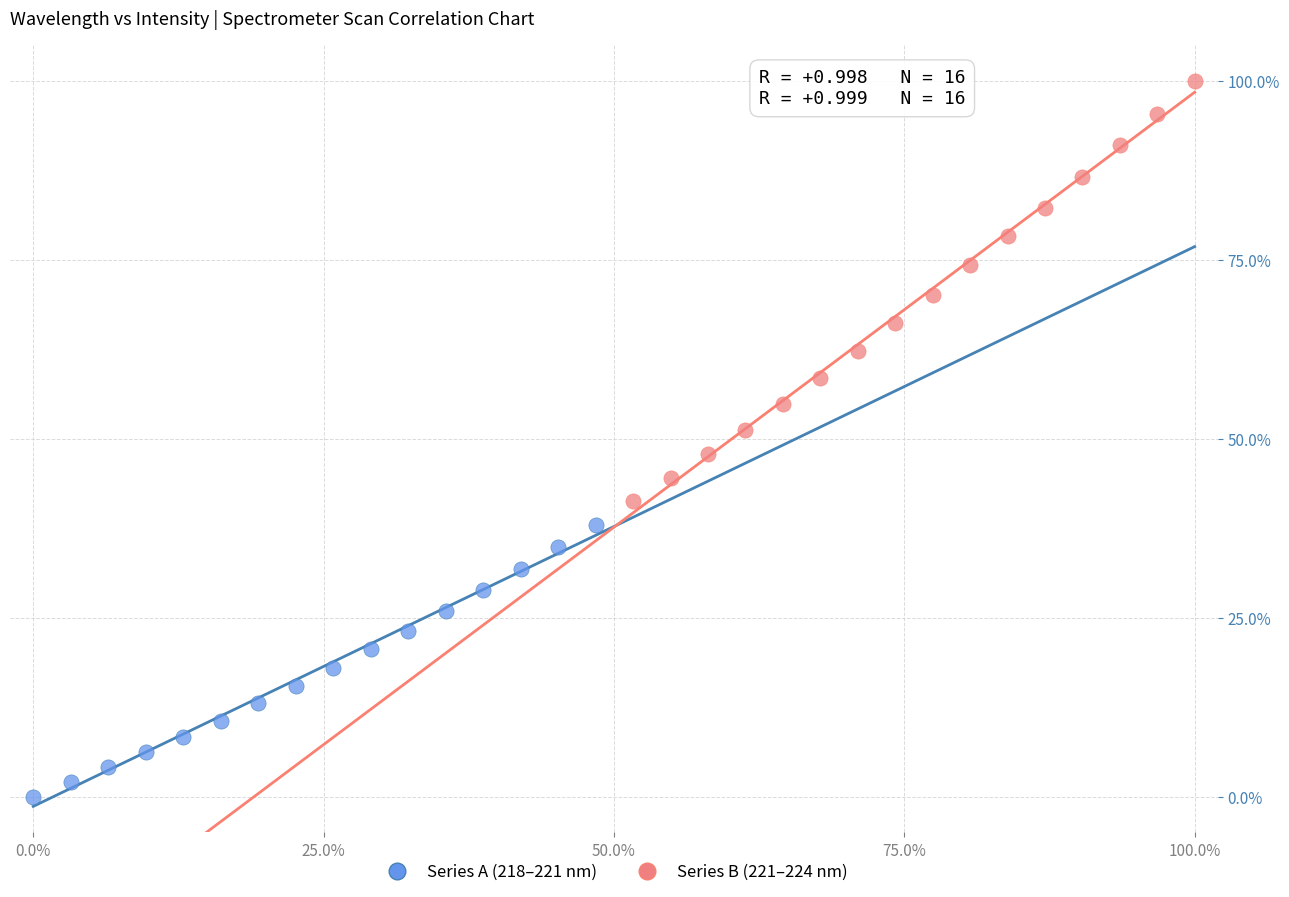

Which series contains the lowest Y value?

Series A (218–221 nm)